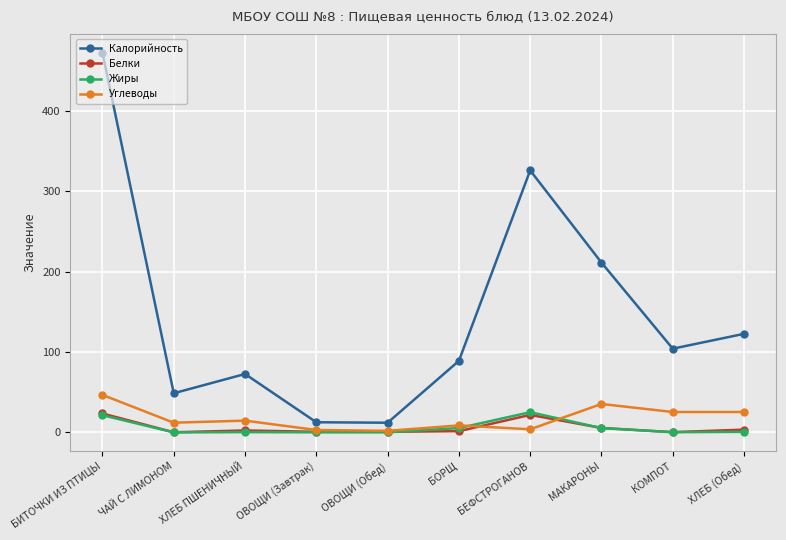

Which series has the widest spread of values?

Калорийность